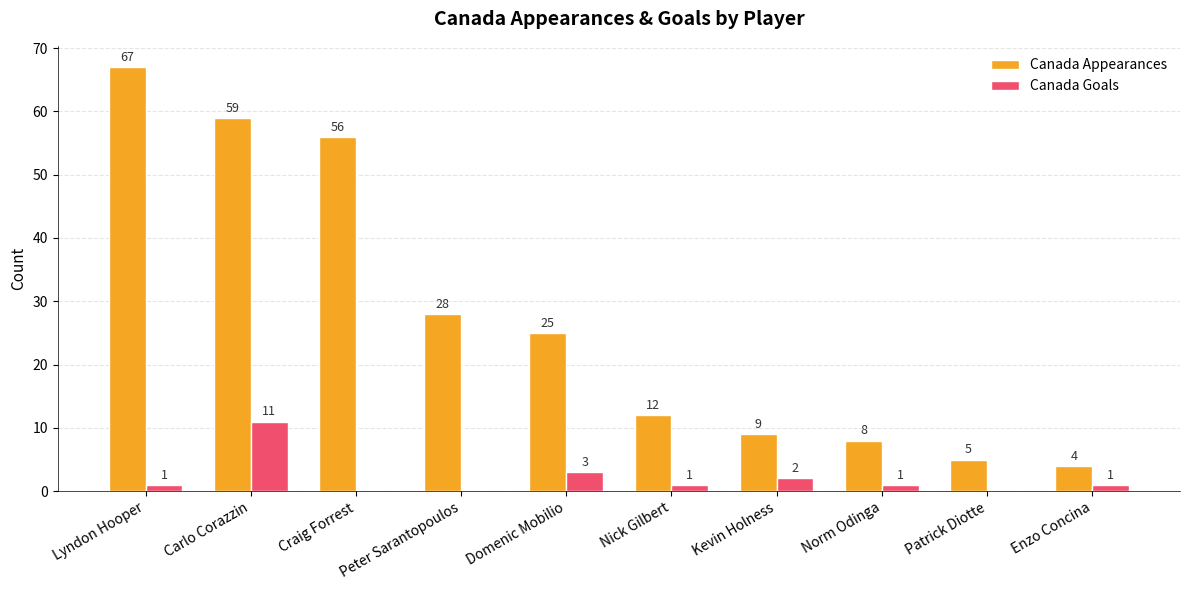

What is the sum of the Canada Goals values at Enzo Concina and Domenic Mobilio?

4